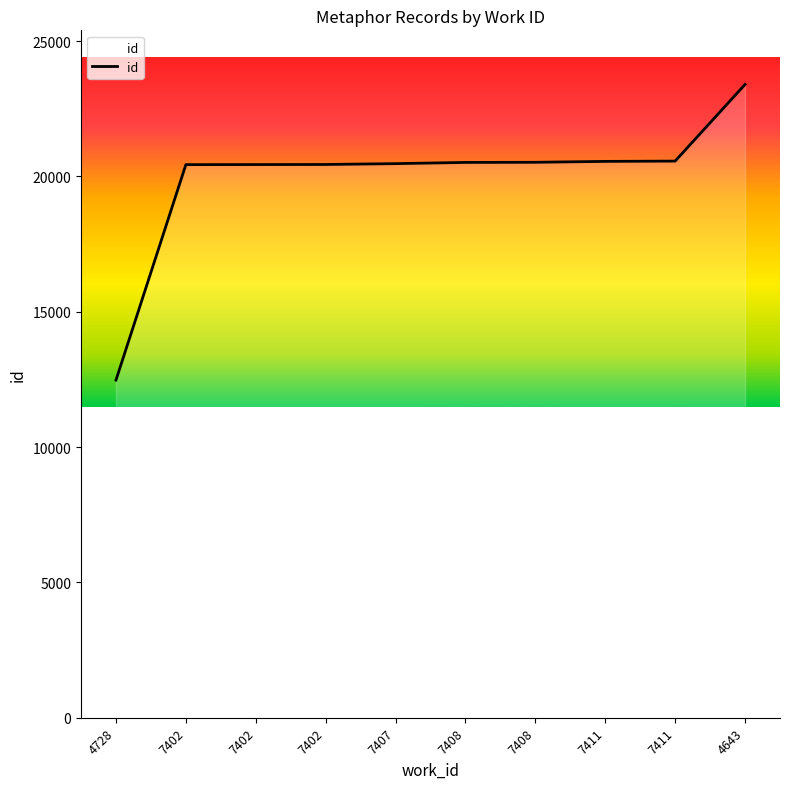

What is the average value?

19985